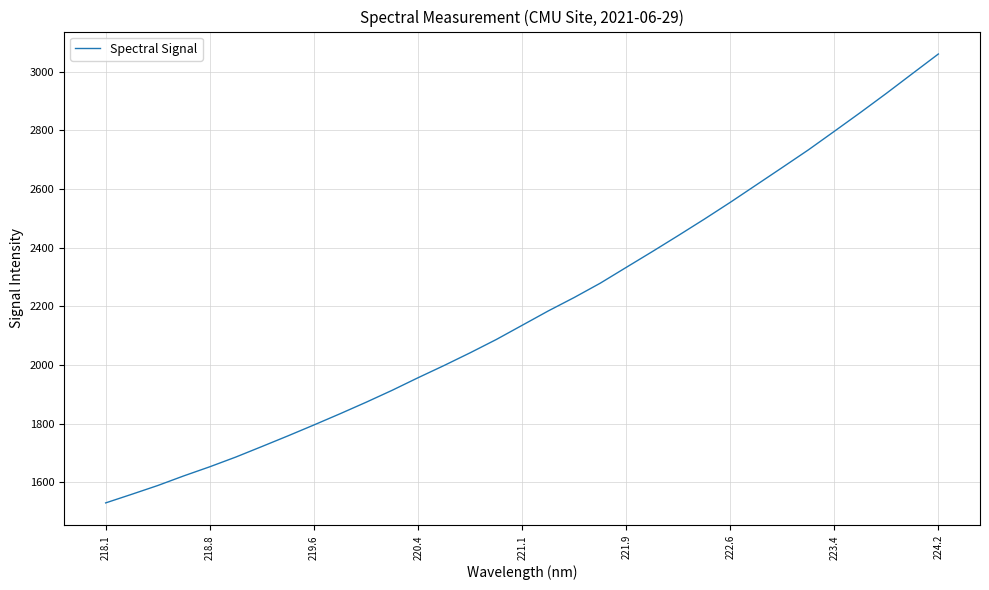

Reading right to left, transcribe all the data shown in this chart.

3060.3	2993.4	2926.2	2860.8	2797.0	2733.6	2673.8	2614.3	2555.0	2497.6	2441.8	2387.0	2333.3	2279.4	2230.6	2184.7	2135.9	2087.2	2042.1	1998.9	1957.2	1914.2	1873.4	1834.2	1796.1	1758.9	1722.6	1686.8	1653.6	1622.5	1589.6	1559.7	1530.4